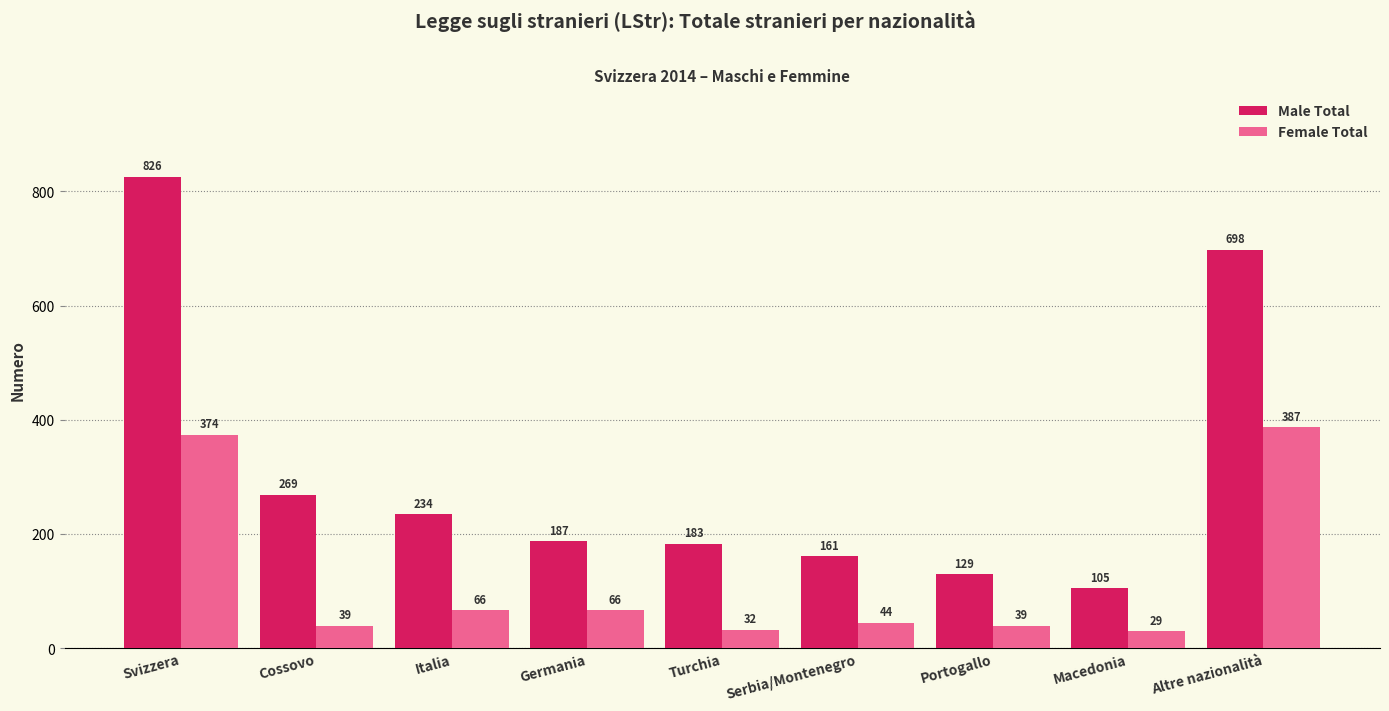

How many values in the Female Total series are below 44?

4